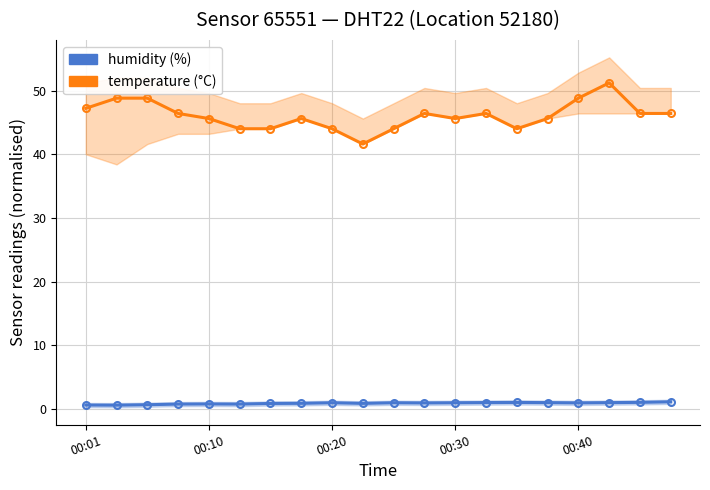

Is it true that humidity equals 1.1 at 00:10?

False